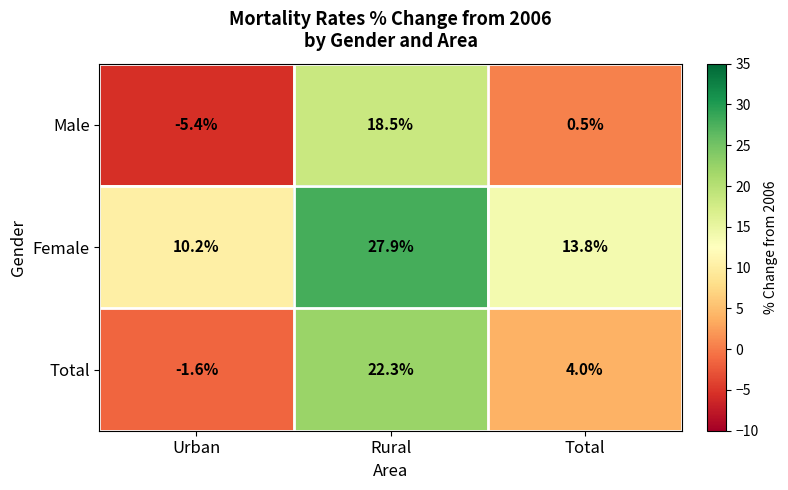

How many values in the Total series are below 4?

1